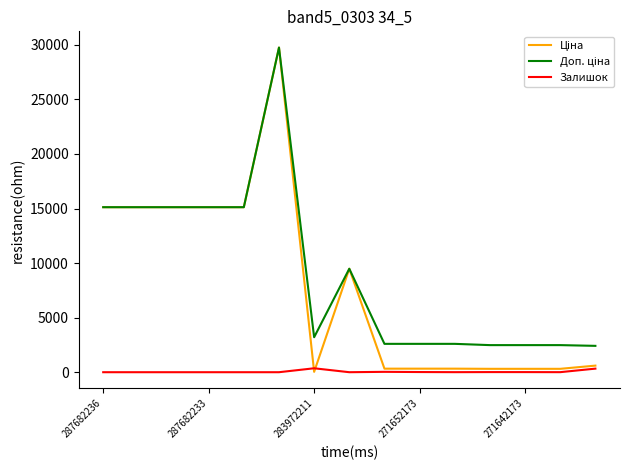

Is this an area chart (filled region under the line)?

No